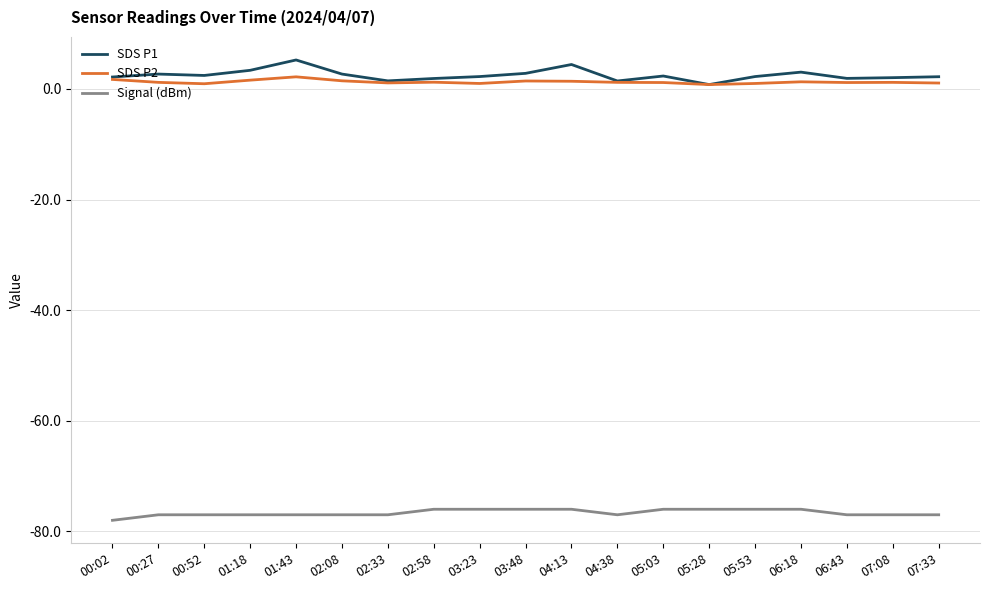

True or false: SDS P2 and Signal (dBm) cross at least once.

False